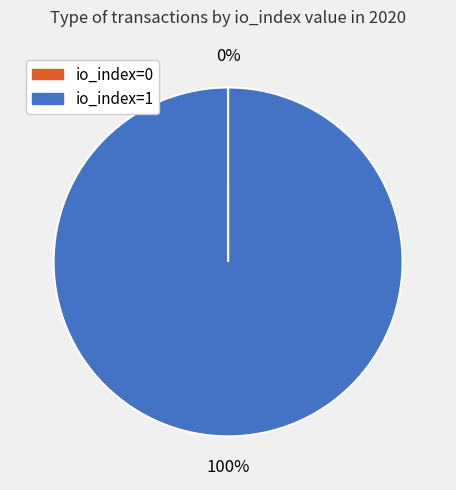

To the nearest percent, what percentage of the pie is io_index=1?

100%